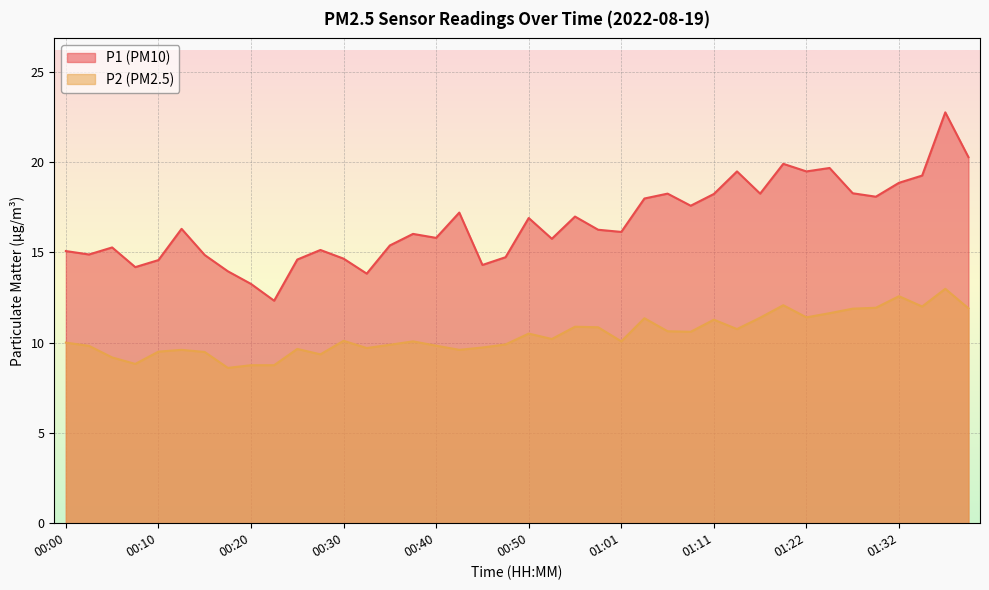

Which has a higher value, 01:06 or 00:55?

01:06